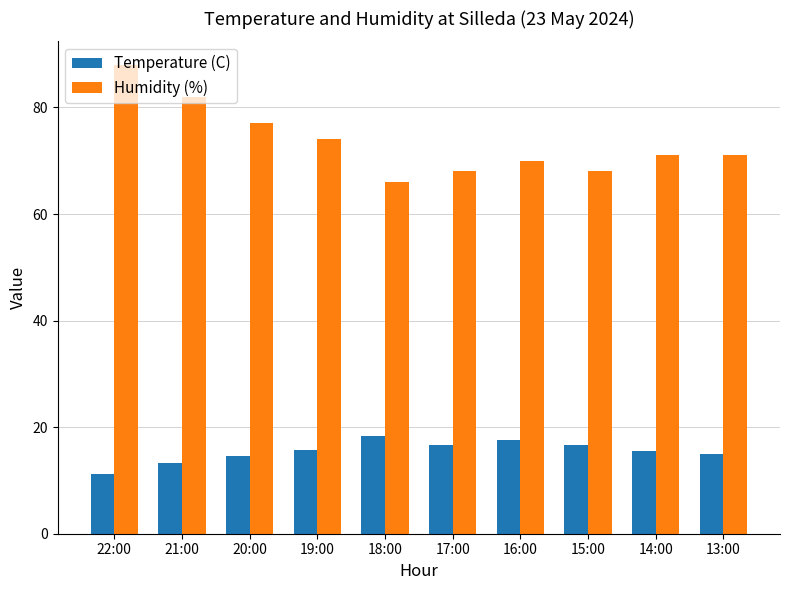

What is the value of the Temperature (C) bar at the 7th from the left?

17.5